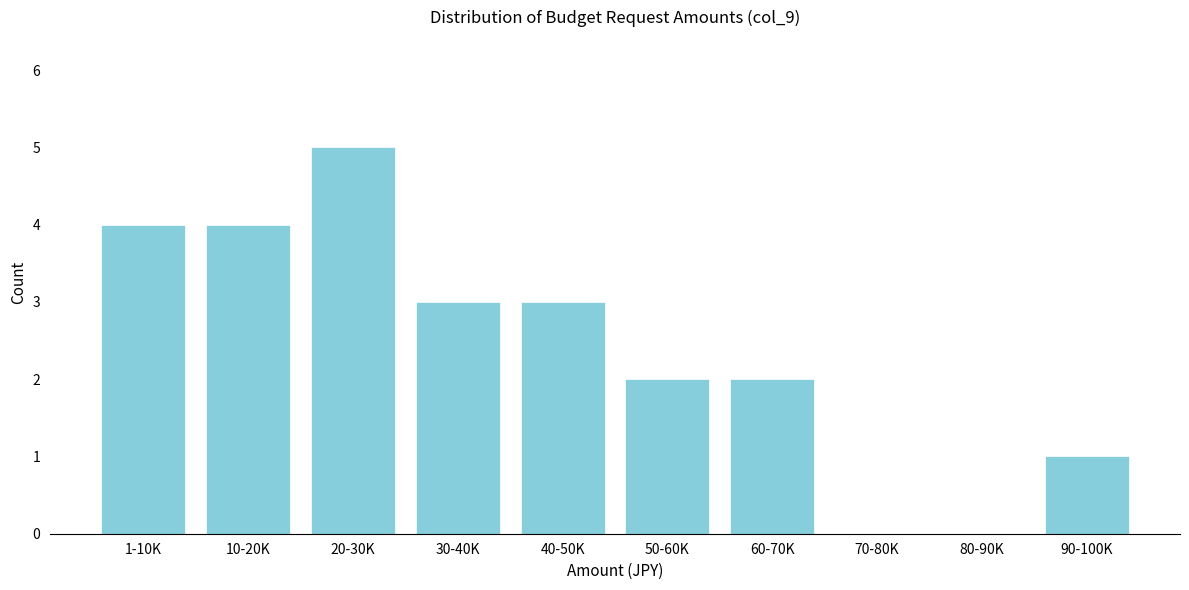

Reading right to left, extract all data points from this chart.

90-100K=1	80-90K=0	70-80K=0	60-70K=2	50-60K=2	40-50K=3	30-40K=3	20-30K=5	10-20K=4	1-10K=4